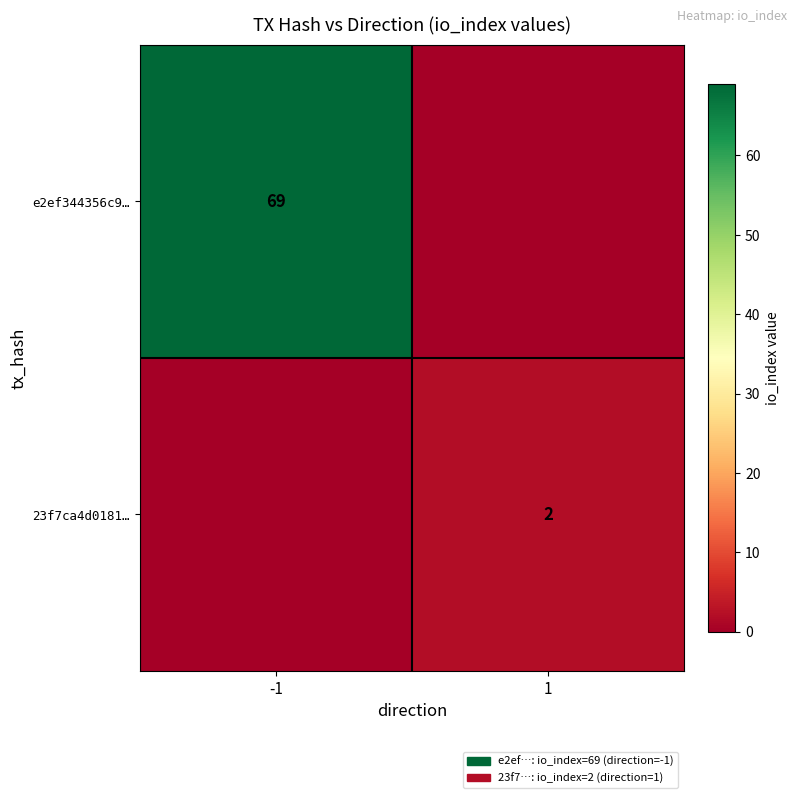

Is it true that e2ef344356c9… equals 69 at -1?

True